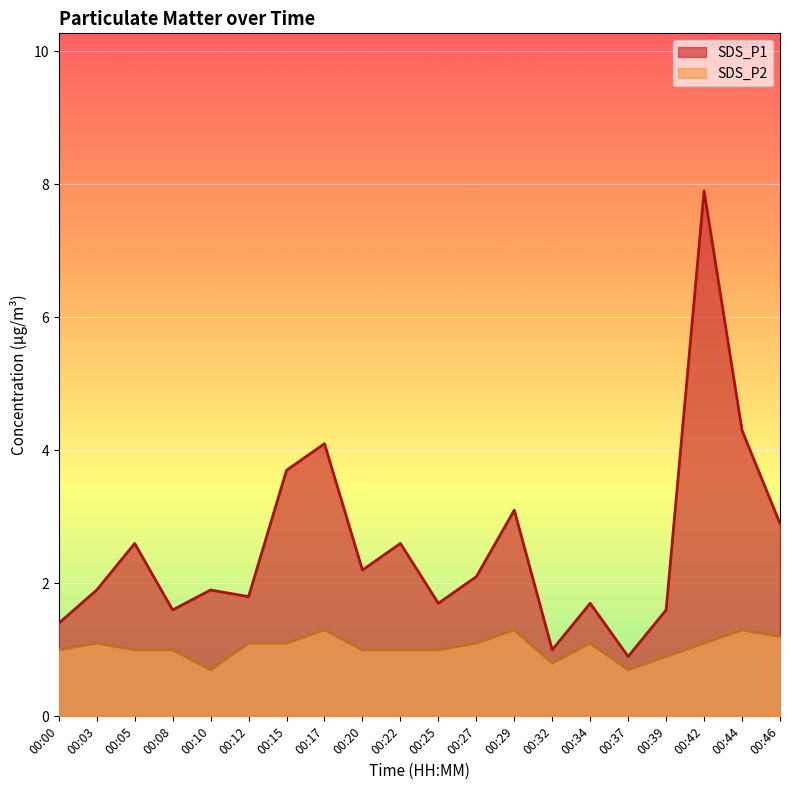

The SDS_P2 series shows 1.7 at 00:03. True or false?

False